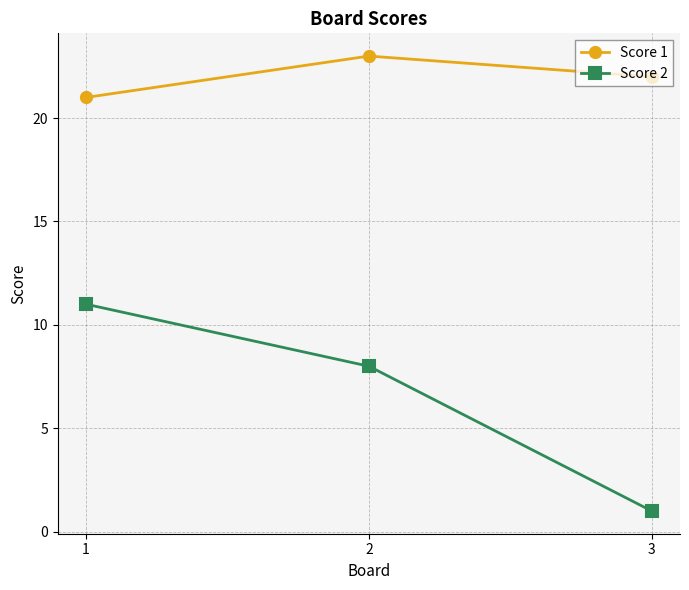

Is the value of Score 2 at 3 greater than the value of Score 1 at 2?

No